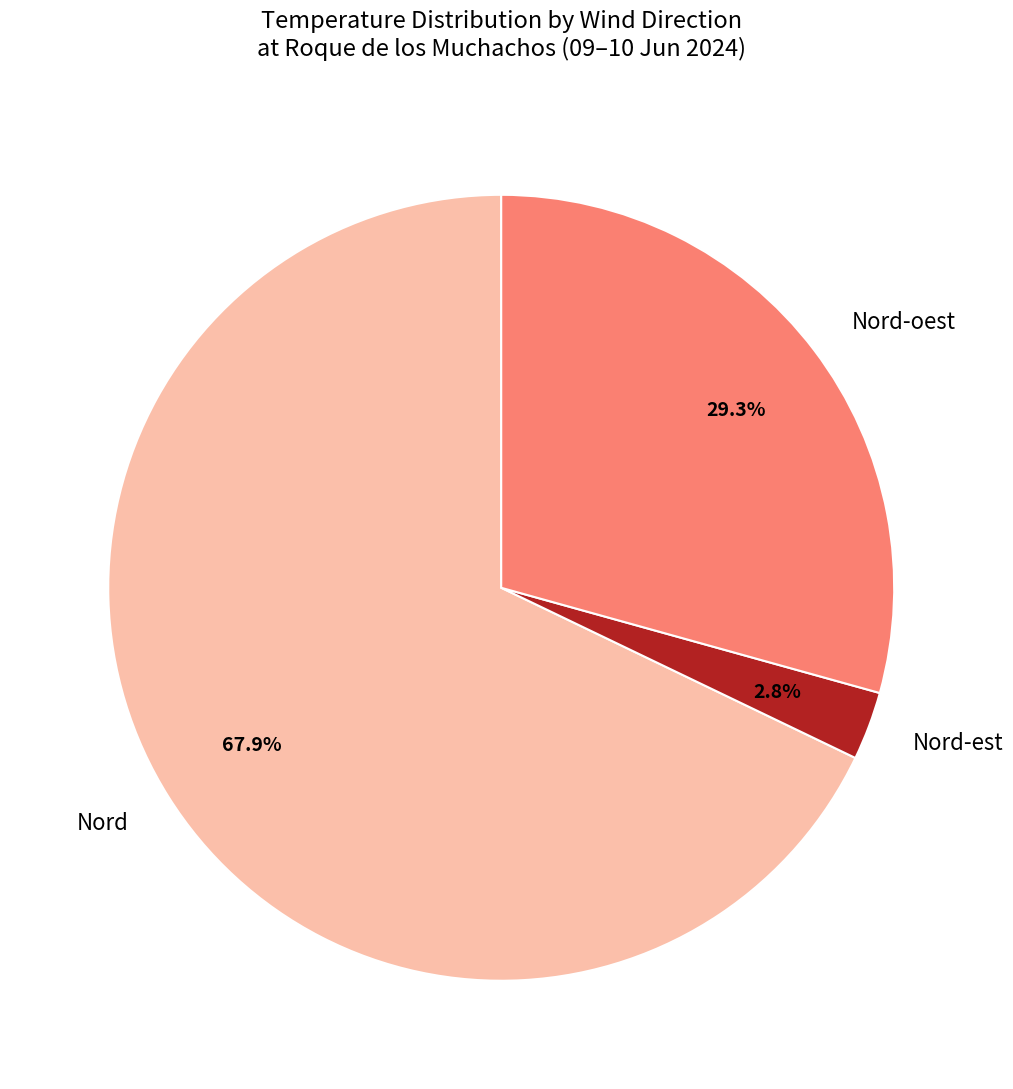

Is the sum of Nord-oest and Nord-est greater than half?

No